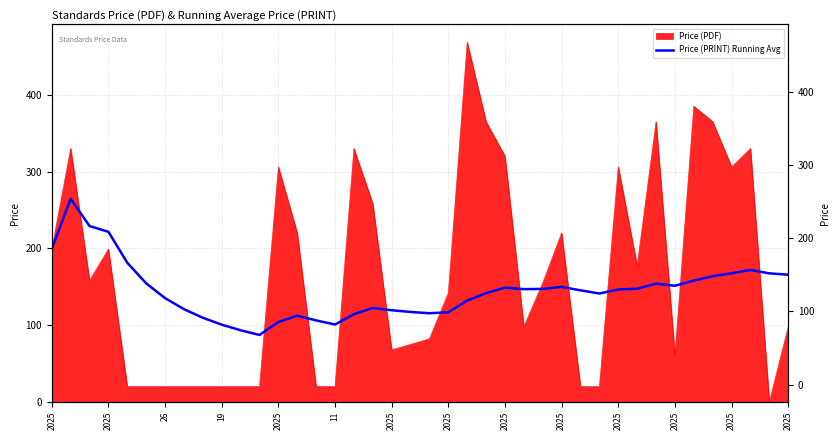

What is the smallest value displayed?

87.2